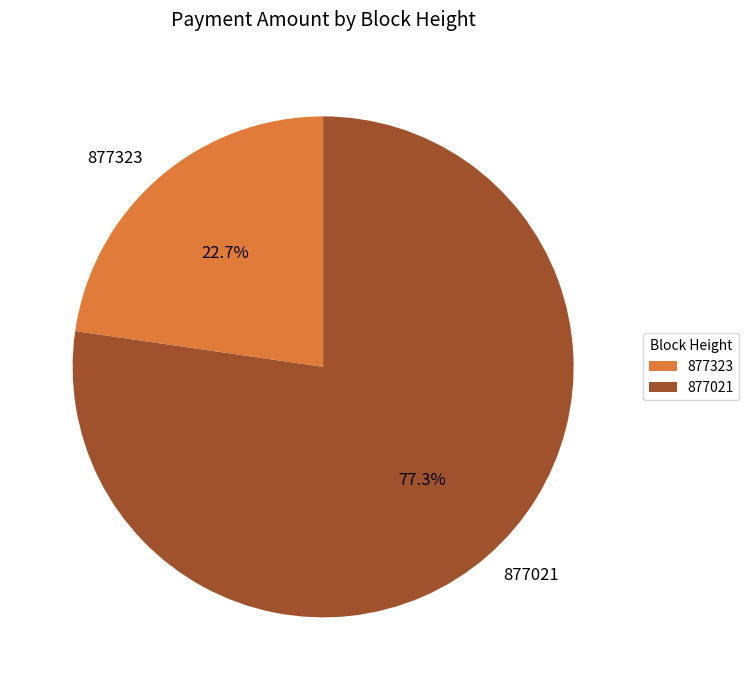

How many slices are in this pie chart?

2